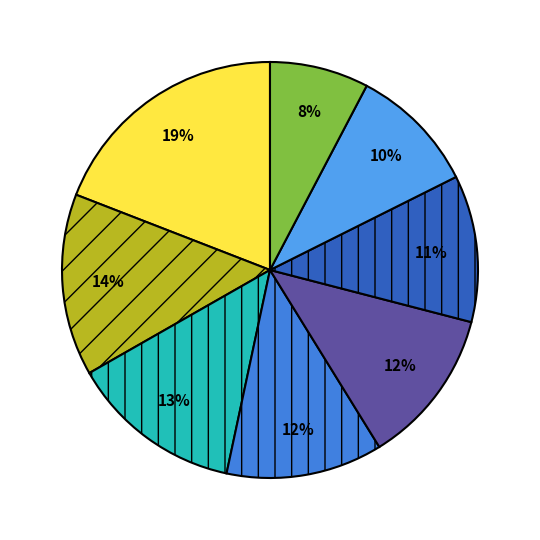

How many segments does this pie chart have?

8